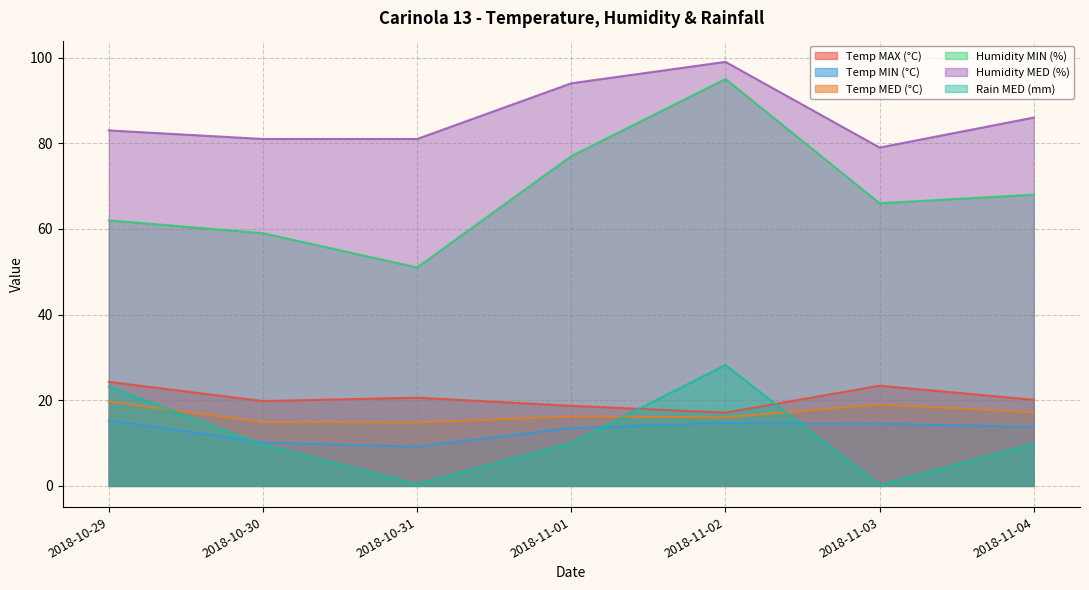

At which label does Temp MIN (°C) first exceed 13?

2018-10-29